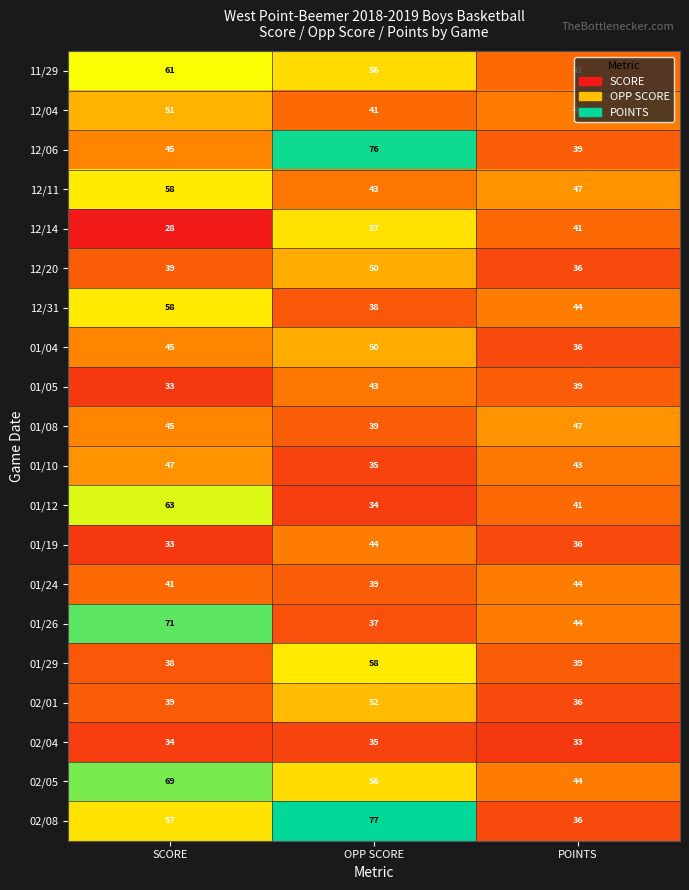

Which series has the widest spread of values?

02/08